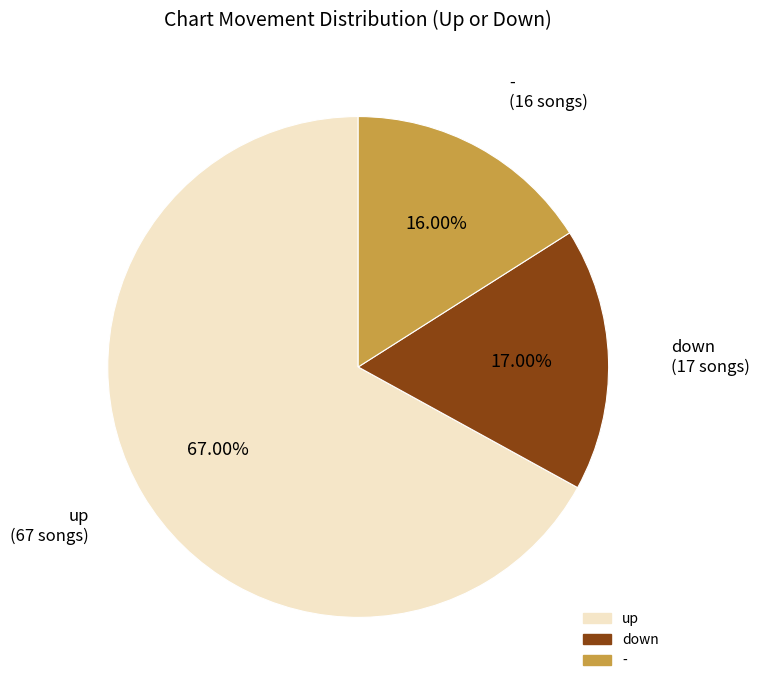

What percentage is the up slice, to the nearest percent?

67%